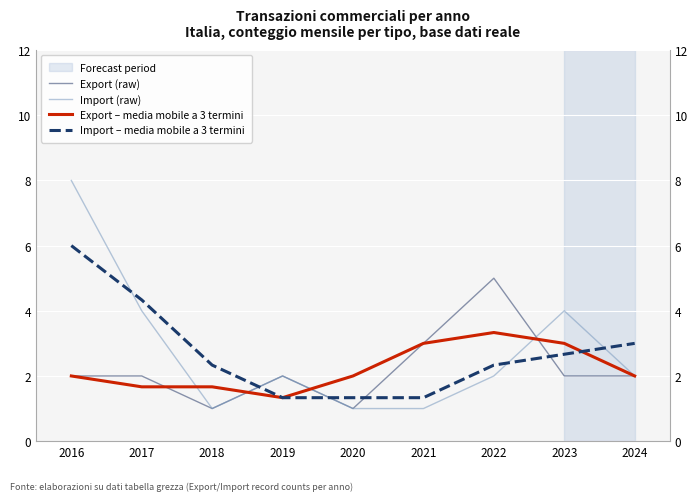

Which series has the largest range (max minus min)?

Import (raw)